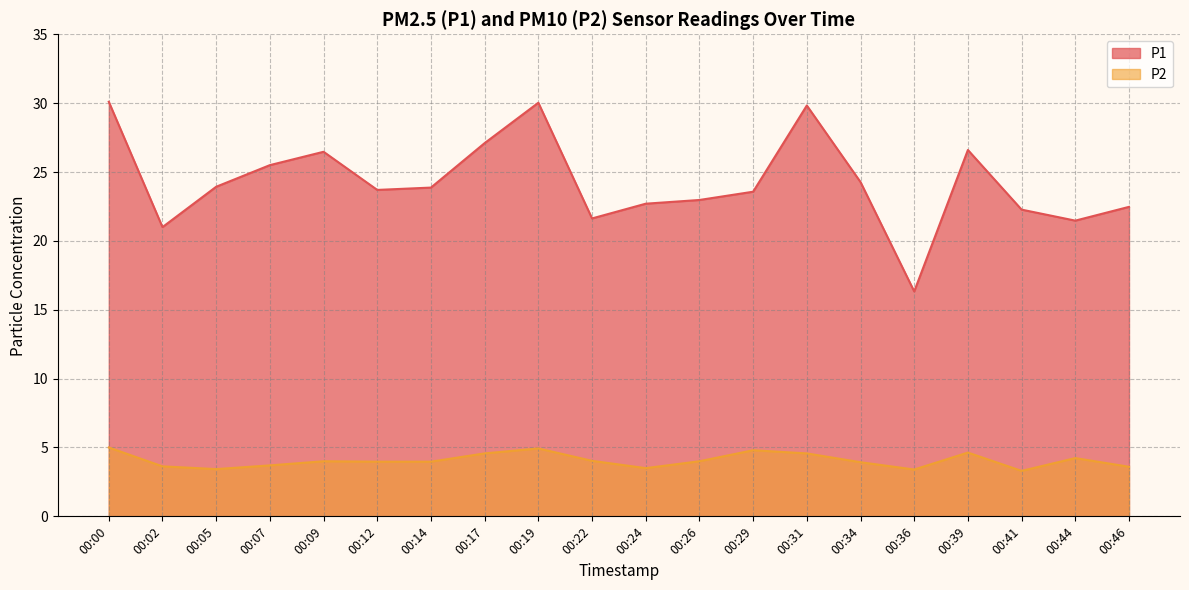

Does the chart display data point markers on the line(s)?

No